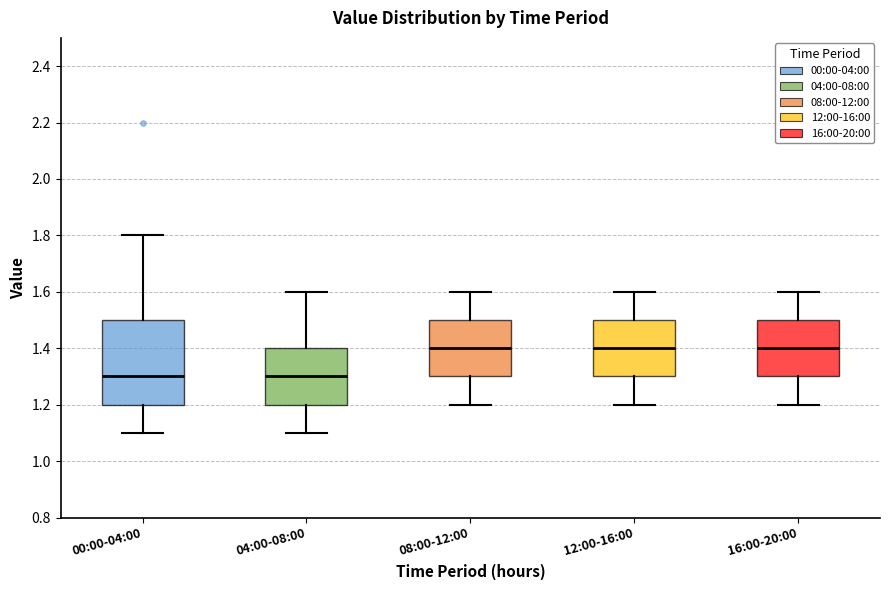

Which box is the tallest, from its lower edge to its upper edge?

00:00-04:00